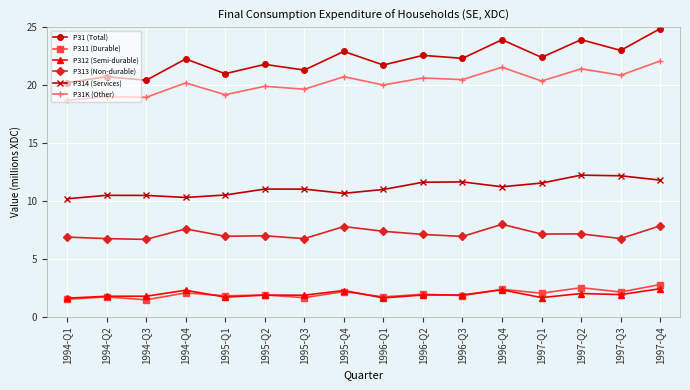

True or false: P314 (Services) and P31 (Total) intersect in this chart.

False